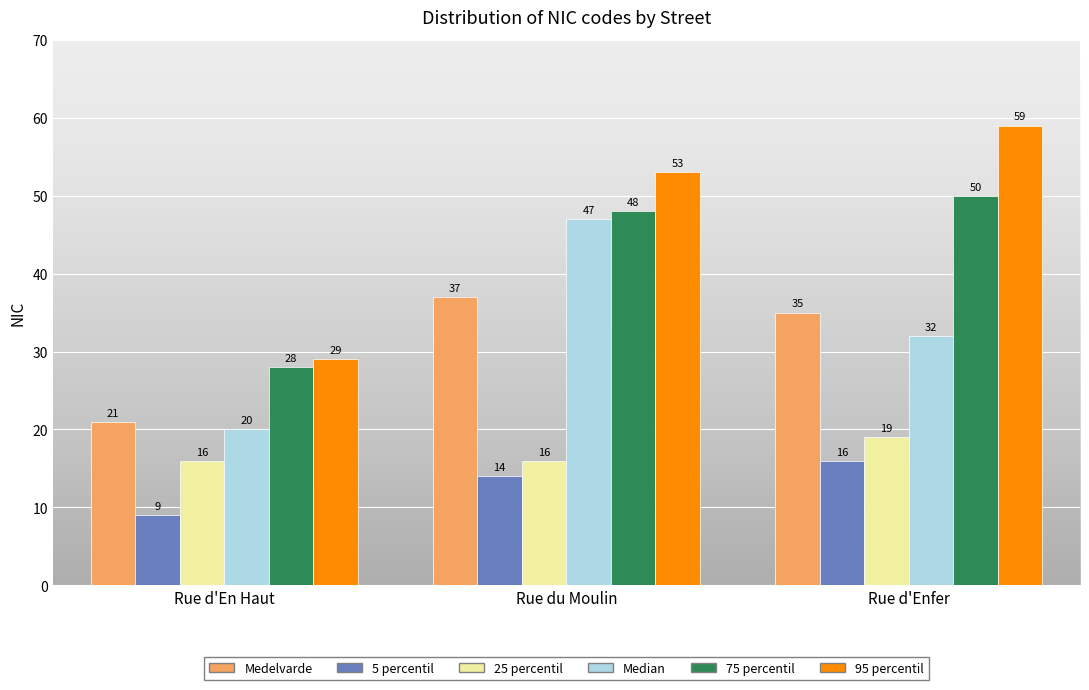

Reading left to right, extract all data points from this chart.

Medelvarde: 21	37	35
5 percentil: 9	14	16
25 percentil: 16	16	19
Median: 20	47	32
75 percentil: 28	48	50
95 percentil: 29	53	59